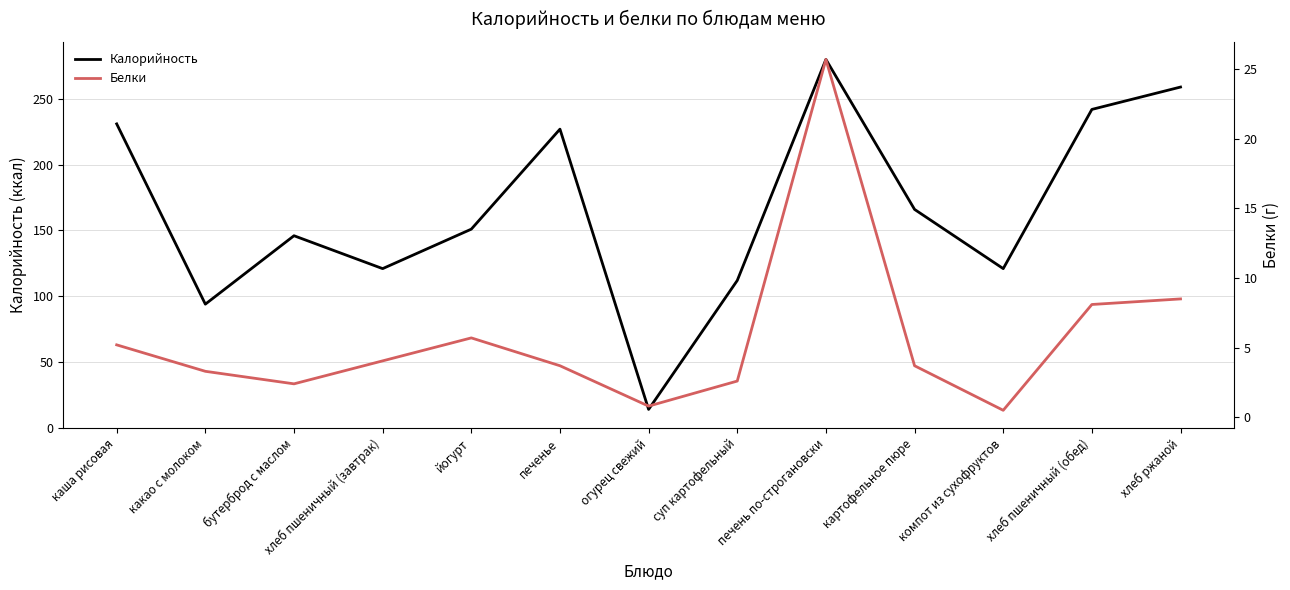

True or false: Белки and Калорийность intersect in this chart.

False